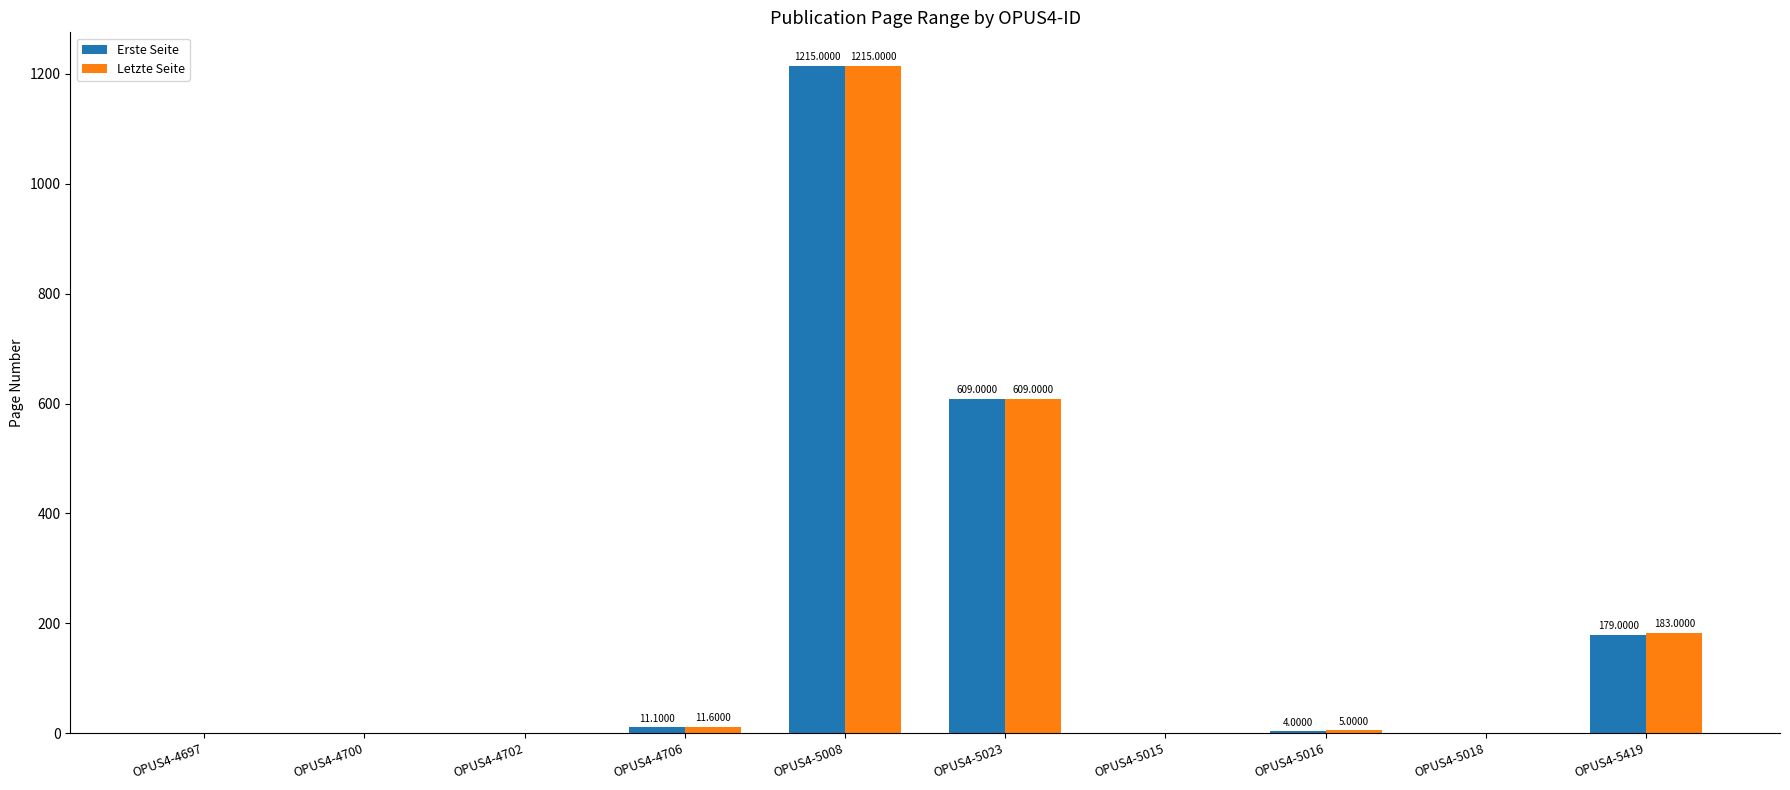

True or false: Letzte Seite has a value of 0.0 at OPUS4-4697.

True